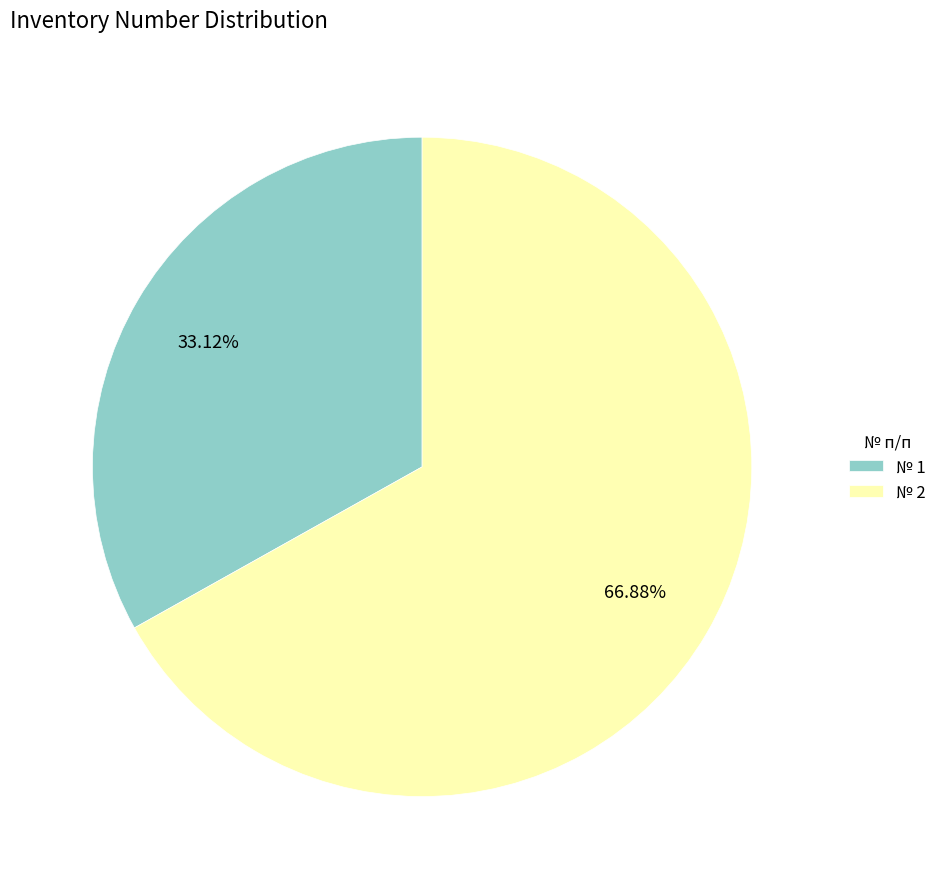

Rank the categories by value from highest to lowest.

№ 2, № 1